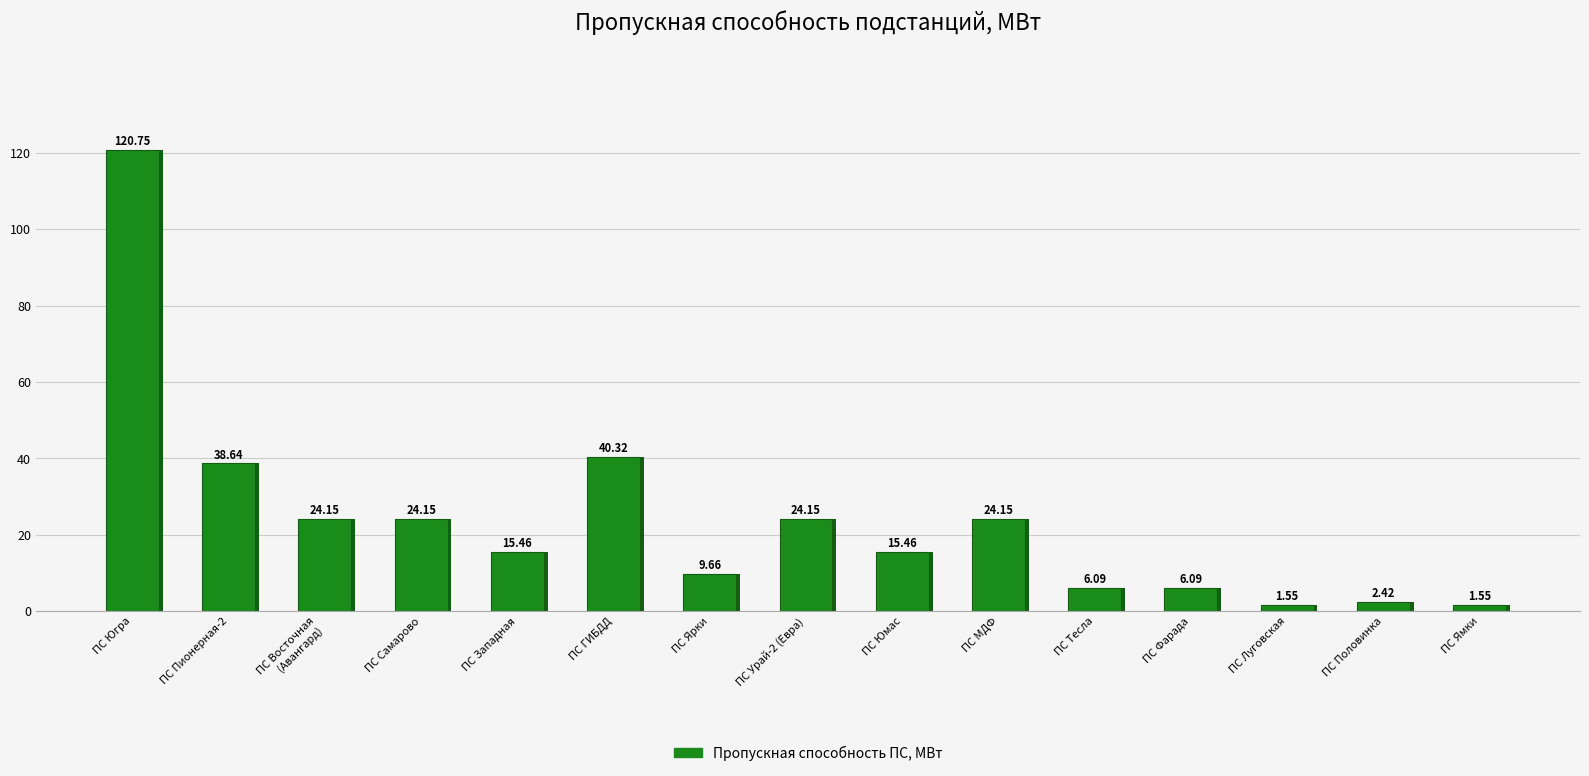

What is the difference between the maximum and second lowest values?

119.2